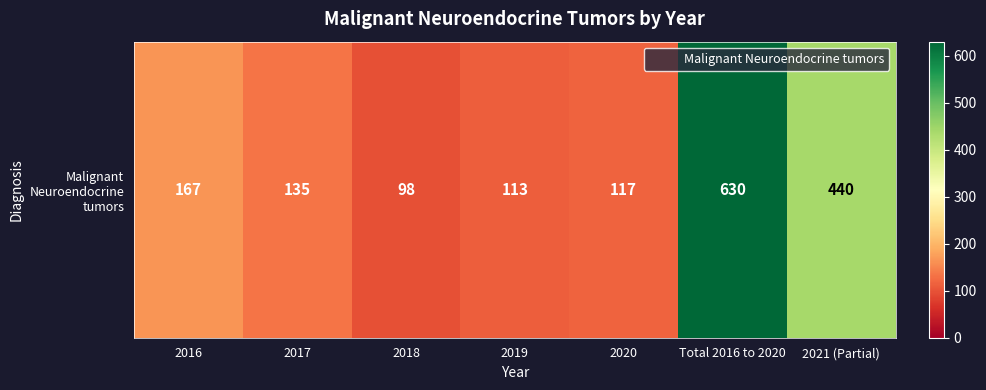

Between 2021 (Partial) and Total 2016 to 2020, which is larger?

Total 2016 to 2020